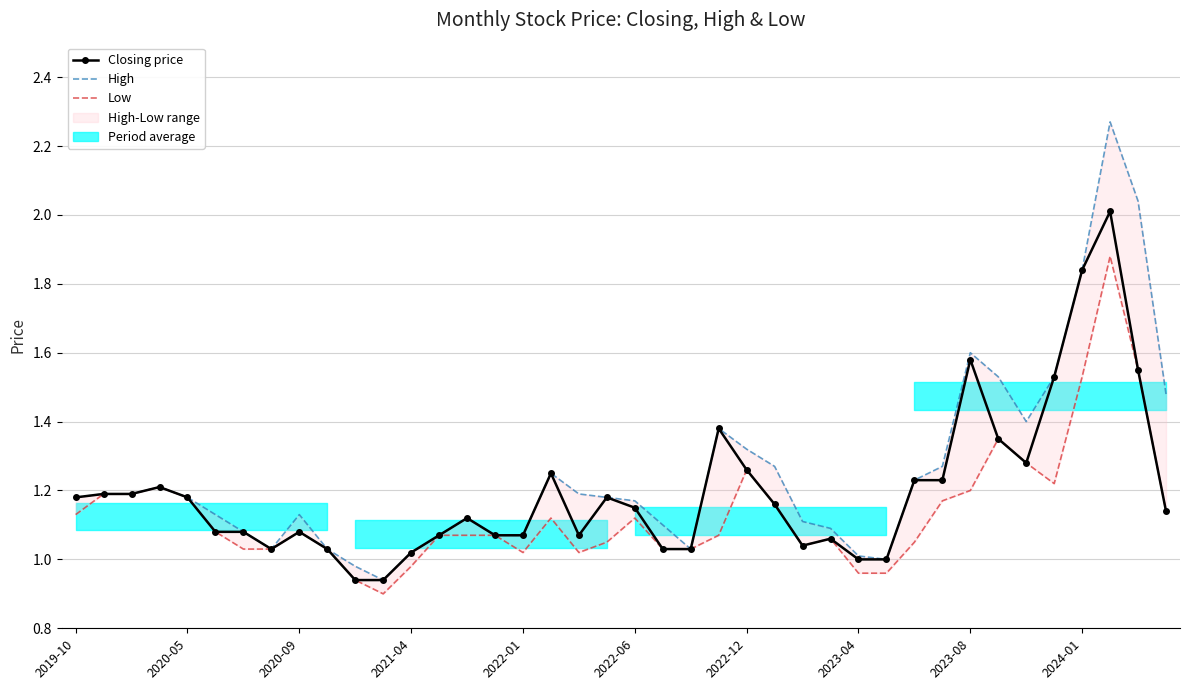

How many lines are shown in the chart?

3